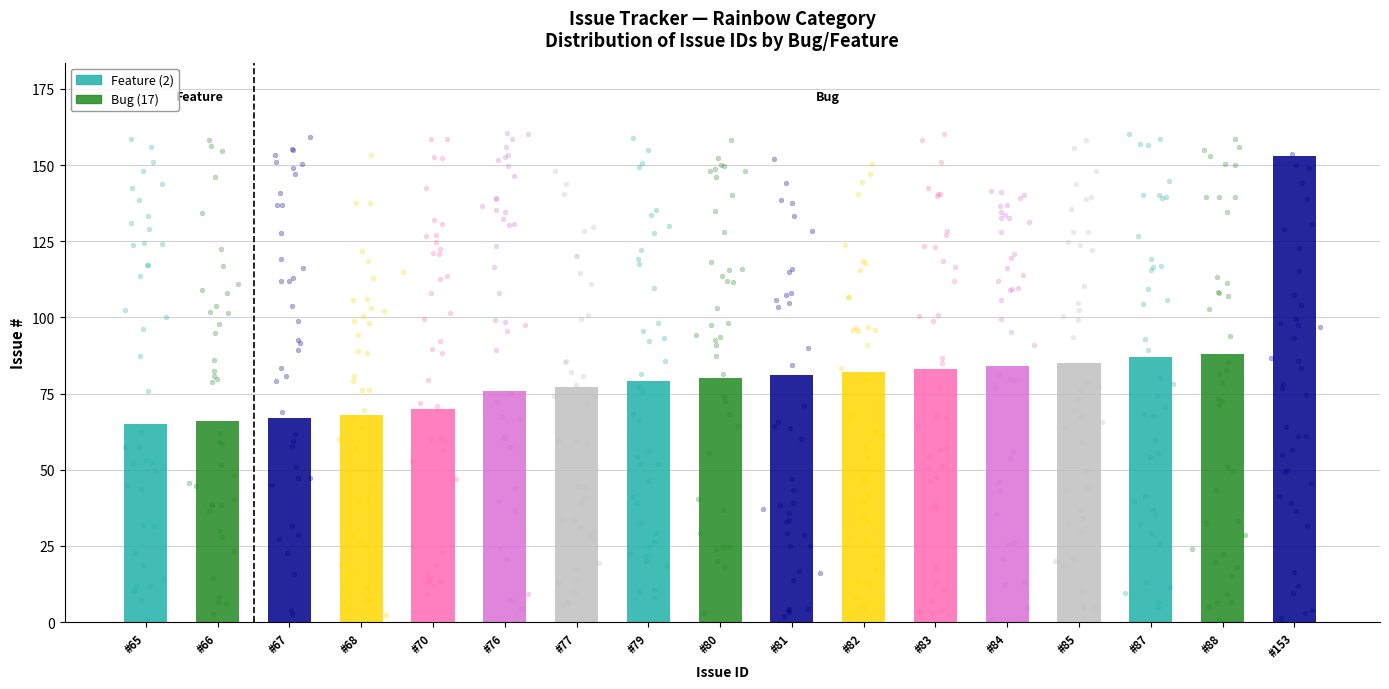

Approximately how many times larger is the value at #68 compared to #84?

0.8